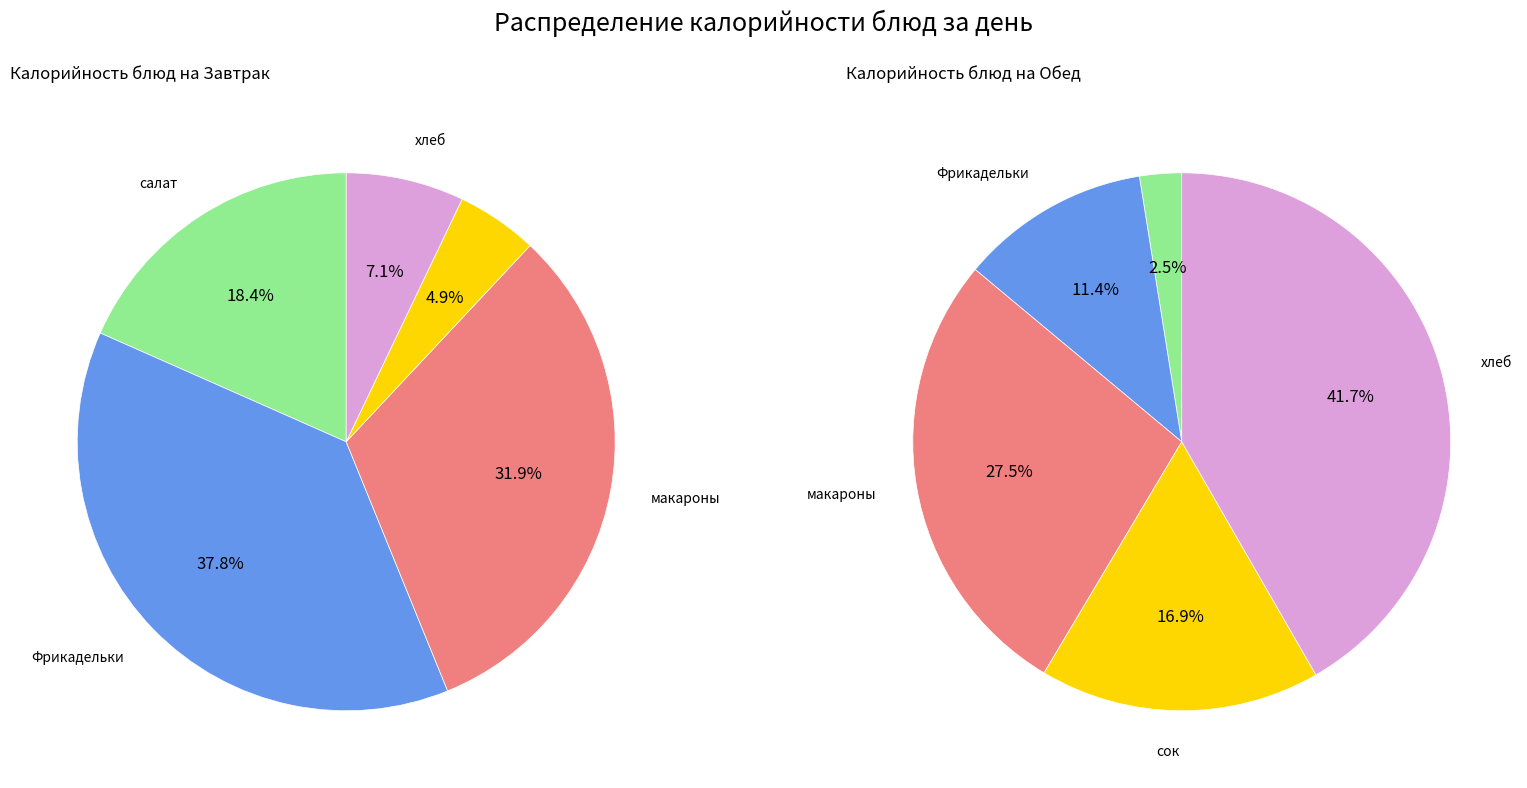

What percentage is NOT represented by салат из свежих овощей?

81.6%